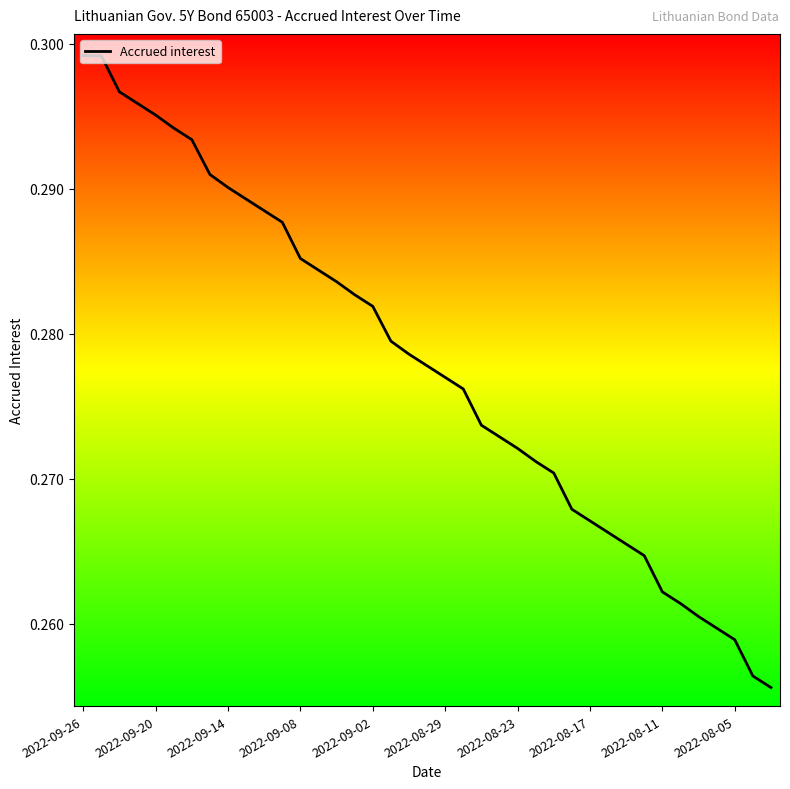

Does the chart display data point markers on the line(s)?

No